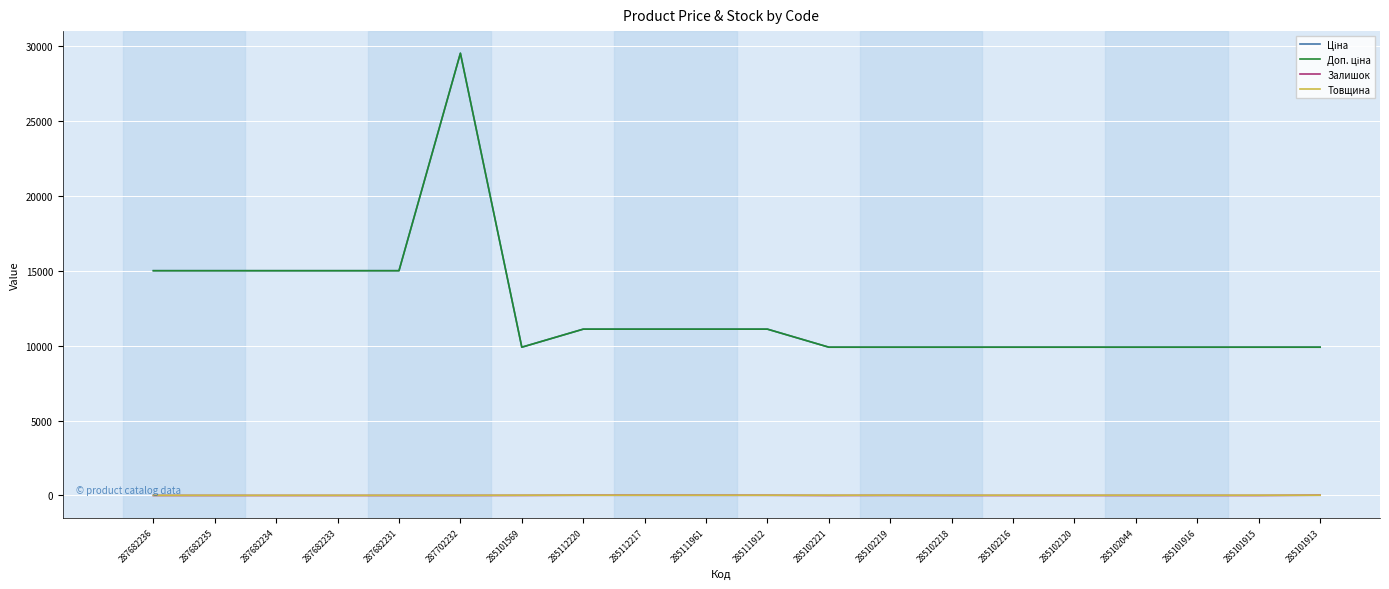

What is the maximum value for Доп. ціна?

29548.9